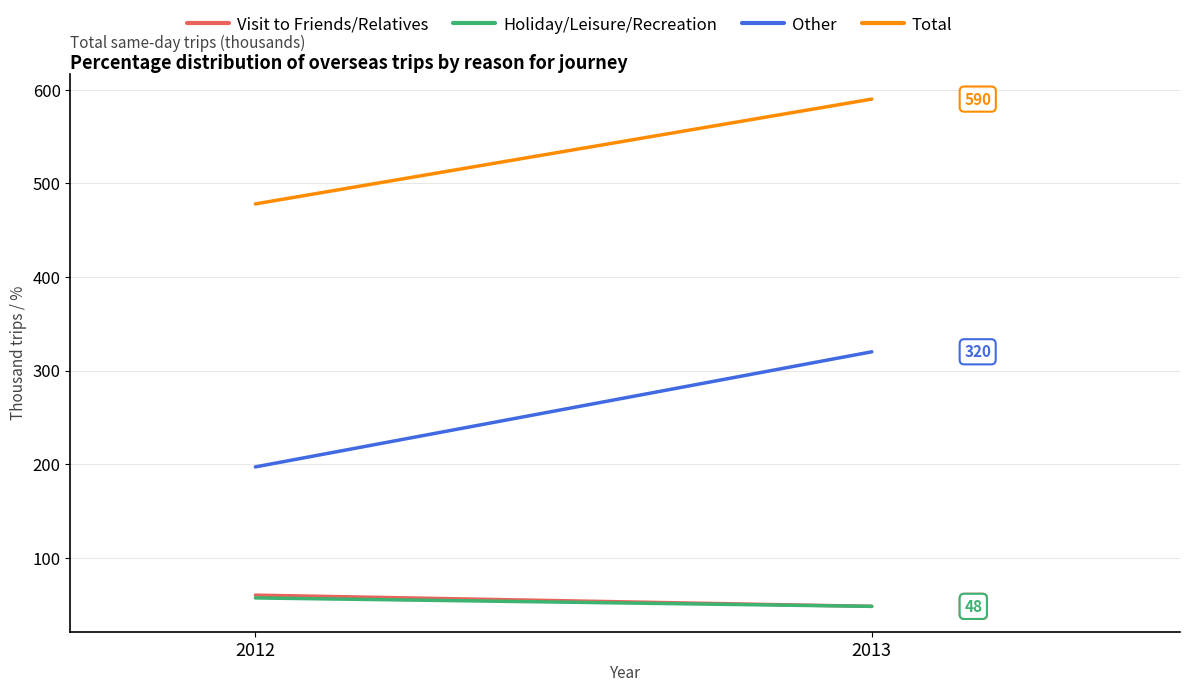

What are all the series names shown in the legend?

Visit to Friends/Relatives, Holiday/Leisure/Recreation, Other, Total